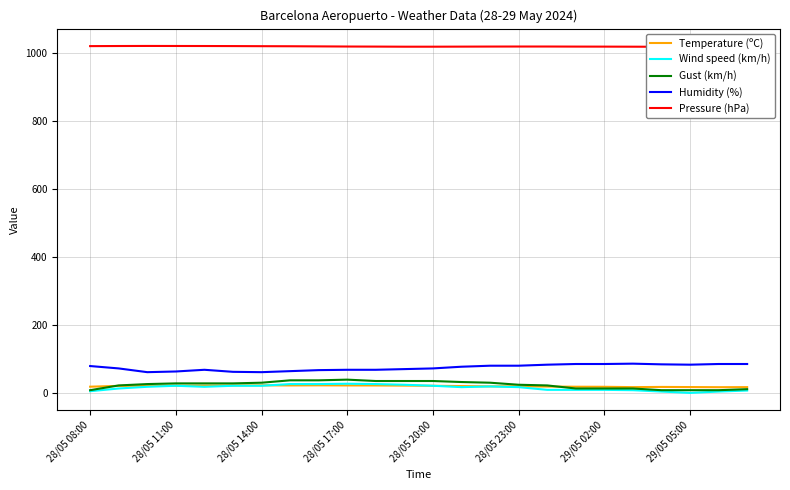

What are all the series names shown in the legend?

Temperature (ºC), Wind speed (km/h), Gust (km/h), Humidity (%), Pressure (hPa)